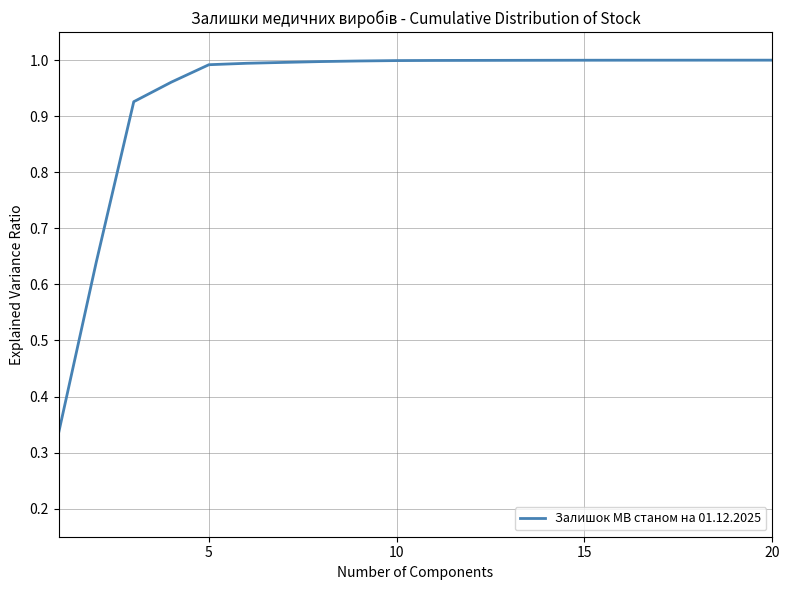

Count the number of categories in the chart.

20